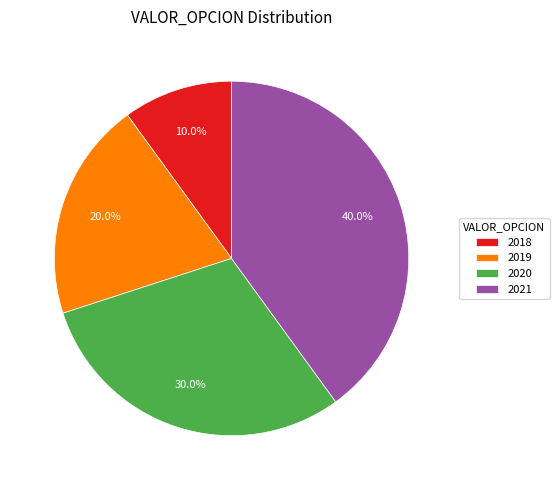

How much of the chart is everything except 2021?

60.0%